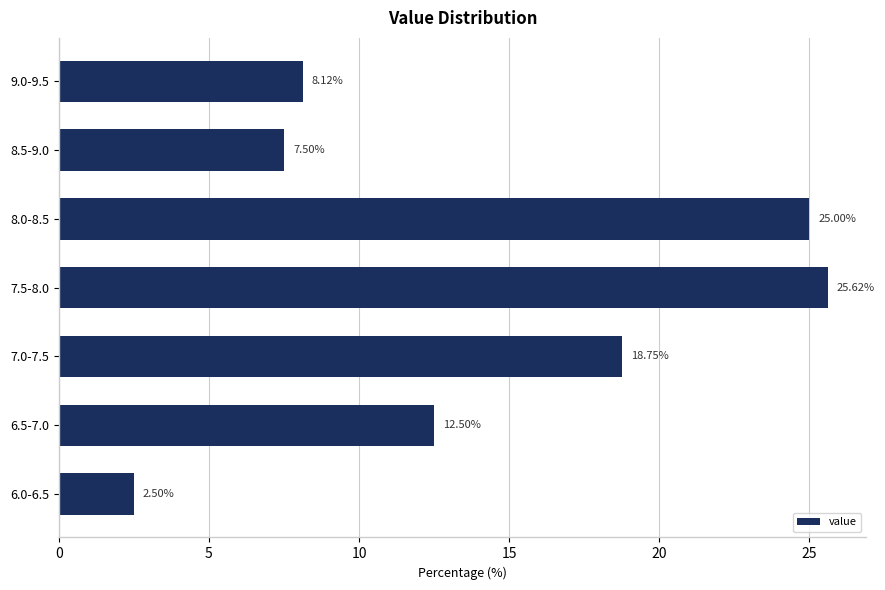

What is the sum of all values?

100.0